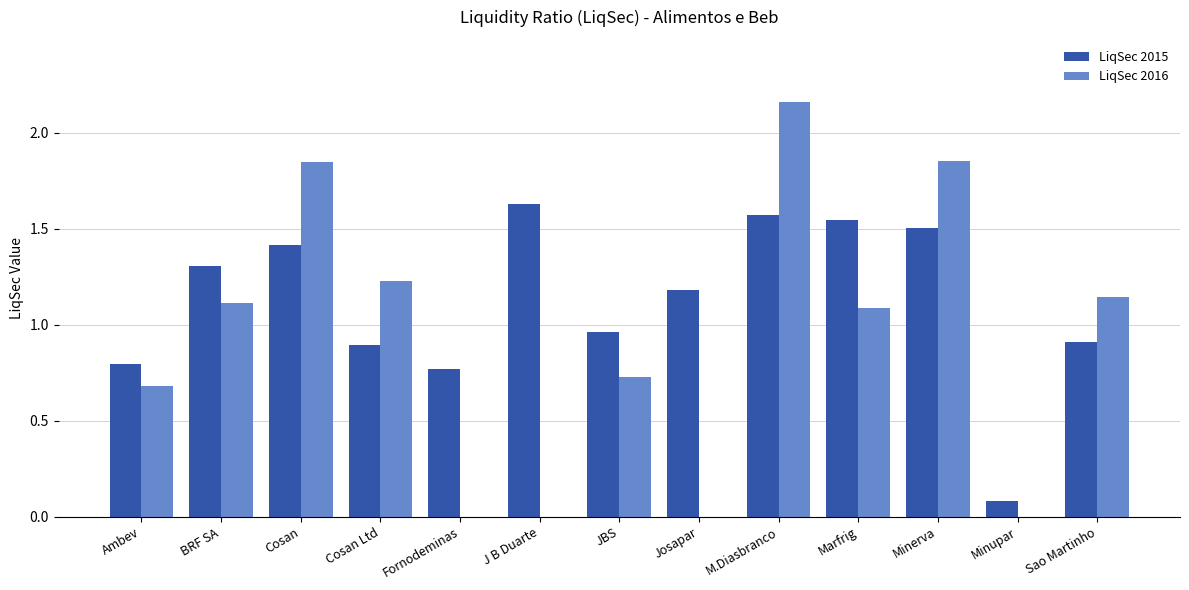

Is it true that LiqSec 2016 equals 0.9 at Josapar?

False